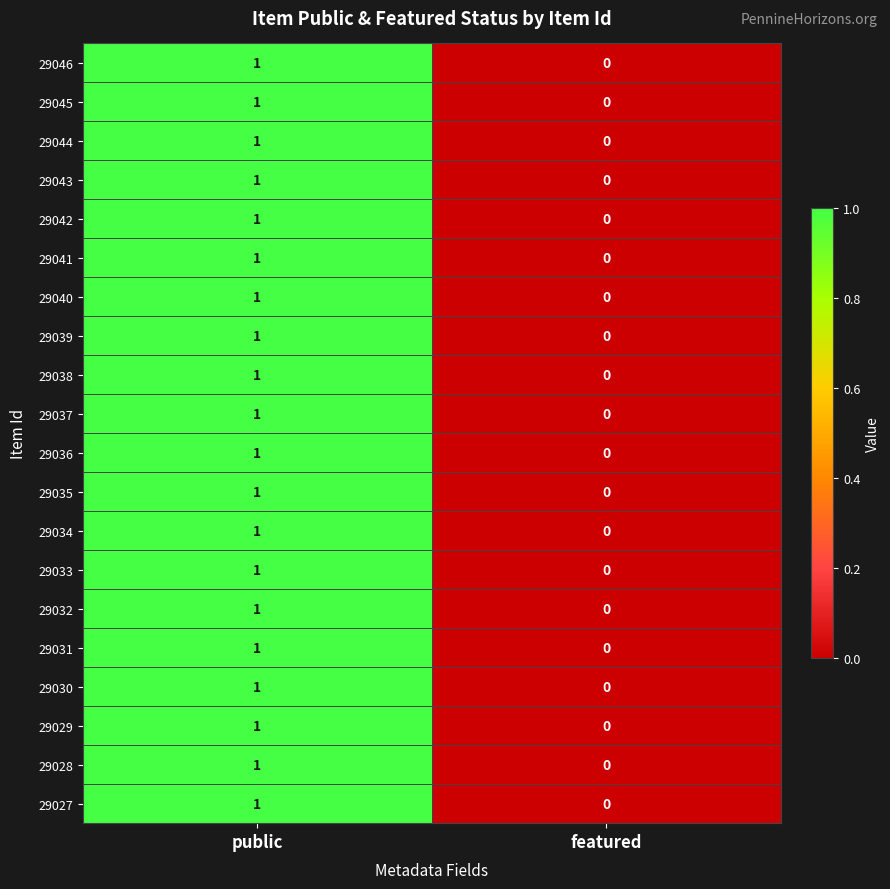

Which label corresponds to the largest value in the chart?

public